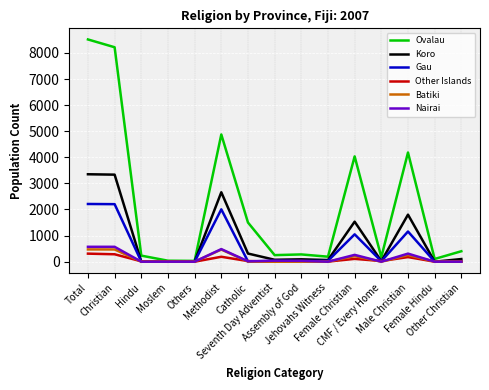

Does the chart have visible grid lines?

Yes